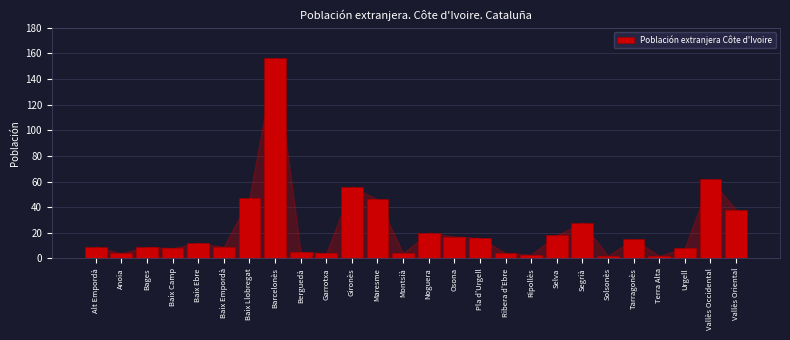

Reading left to right, list all the values displayed in this chart.

Alt Empordà=9	Anoia=4	Bages=9	Baix Camp=8	Baix Ebre=12	Baix Empordà=9	Baix Llobregat=47	Barcelonès=156	Berguedà=5	Garrotxa=4	Gironès=56	Maresme=46	Montsià=4	Noguera=20	Osona=17	Pla d'Urgell=16	Ribera d'Ebre=4	Ripollès=3	Selva=18	Segrià=28	Solsonès=2	Tarragonès=15	Terra Alta=2	Urgell=8	Vallès Occidental=62	Vallès Oriental=38